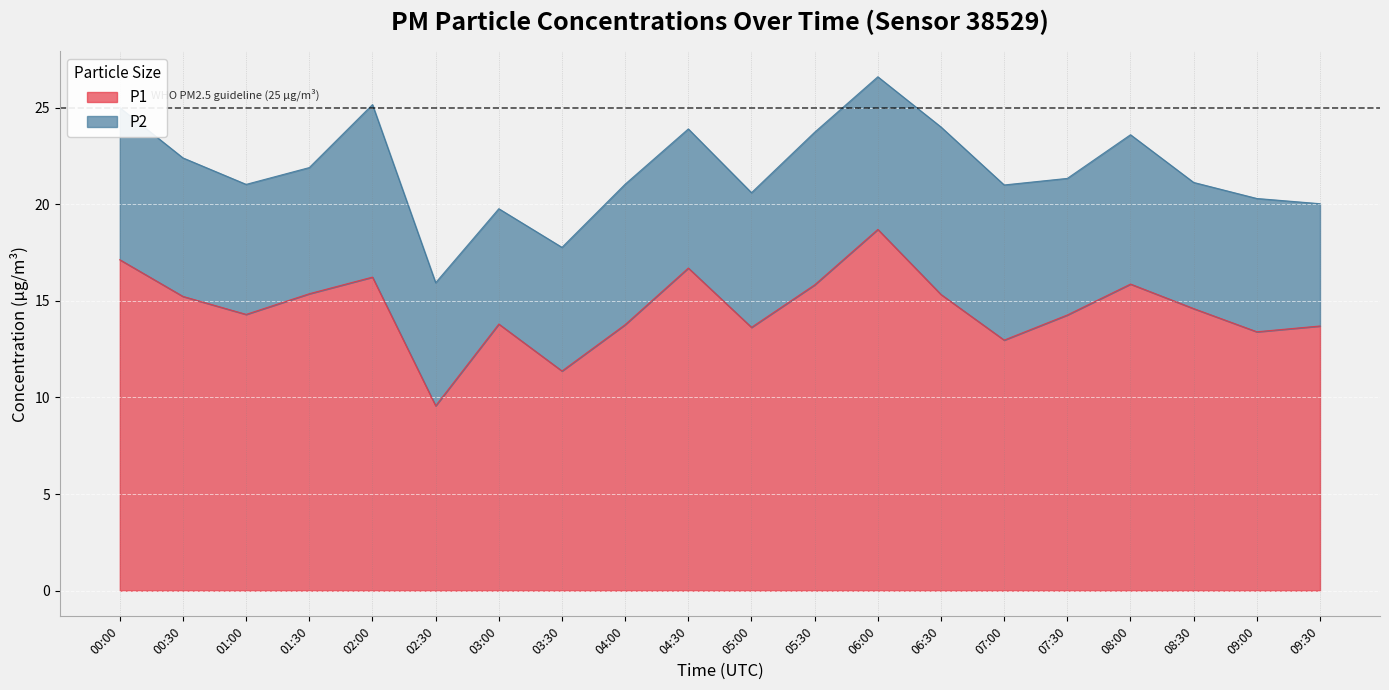

How many values are below 14?

8